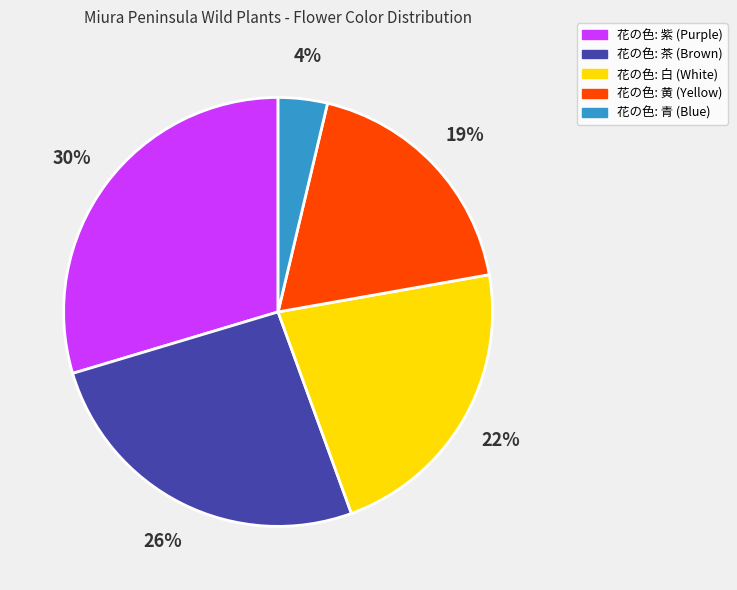

Is there a majority slice in this chart?

No